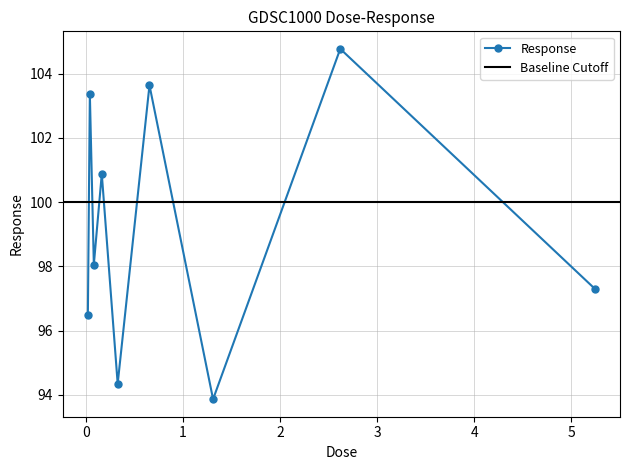

True or false: the data shows 24.2 at 0.081875.

False